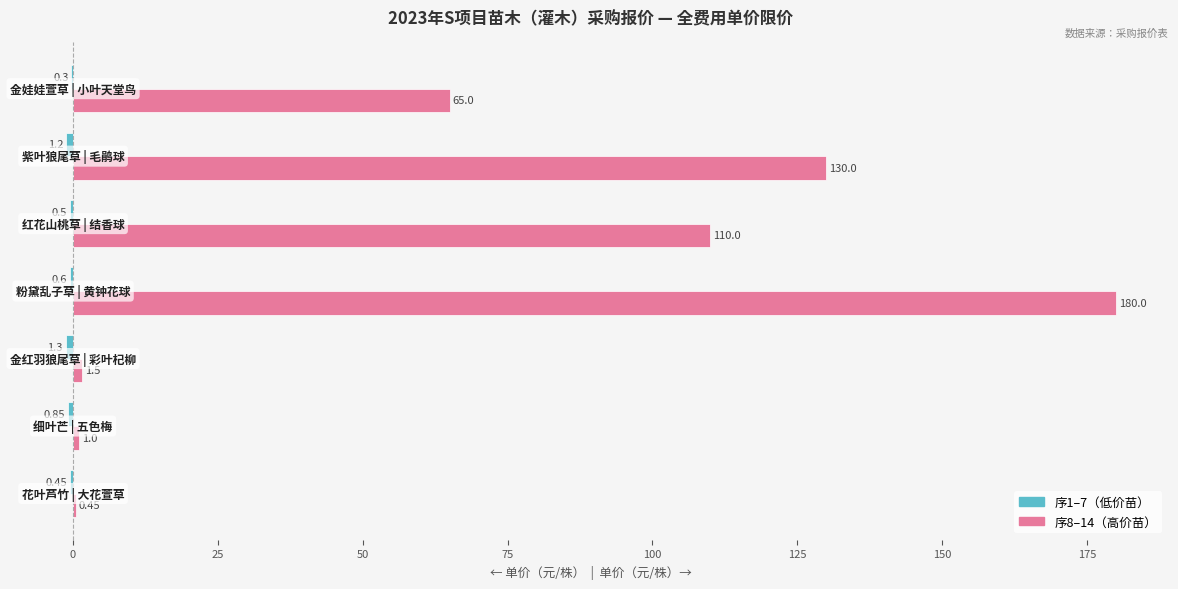

Count the number of categories in the chart.

7